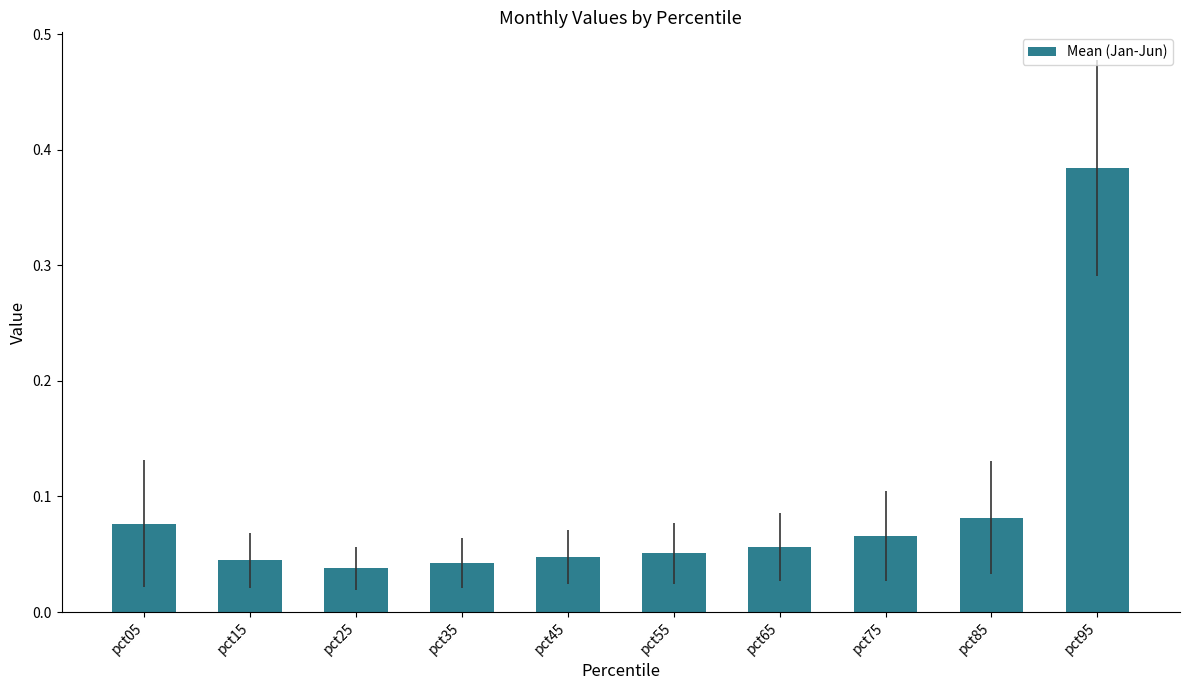

How many values are between 0 and 1?

10